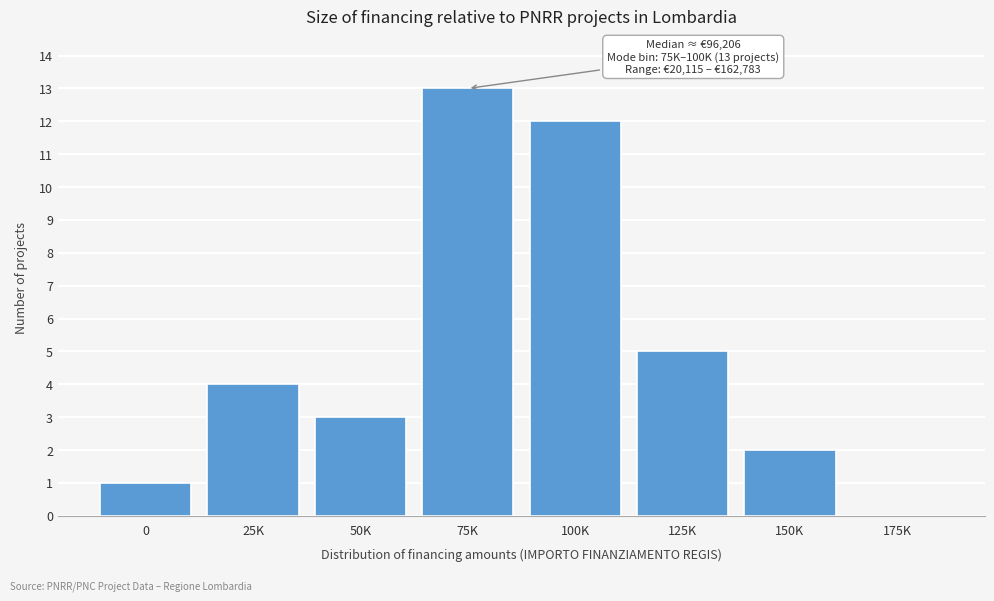

Reading right to left, extract all data points from this chart.

175K=0	150K=2	125K=5	100K=12	75K=13	50K=3	25K=4	0=1